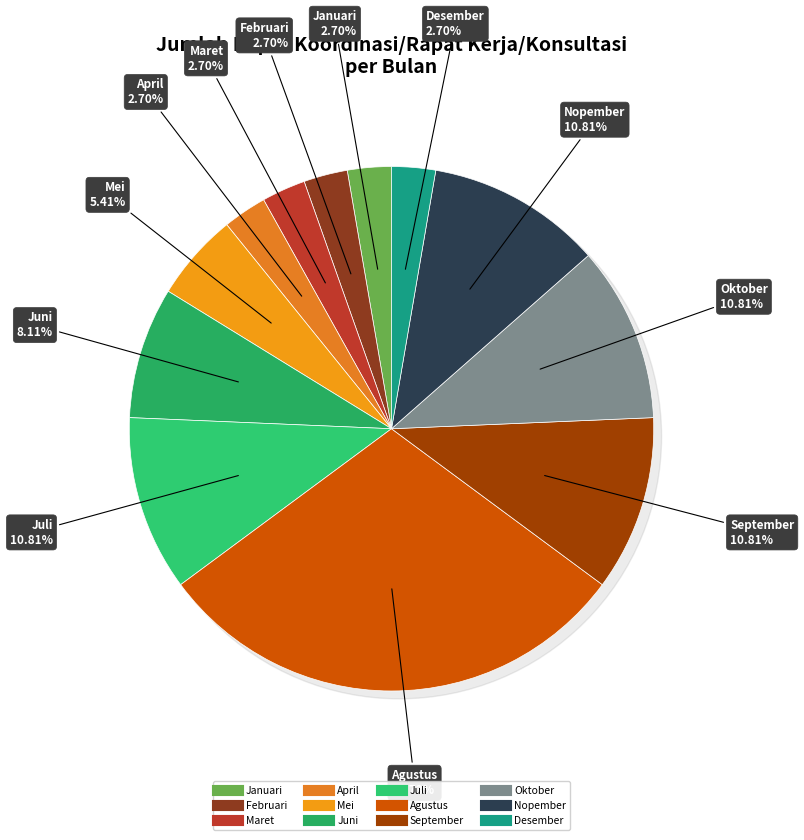

How many segments does this pie chart have?

12